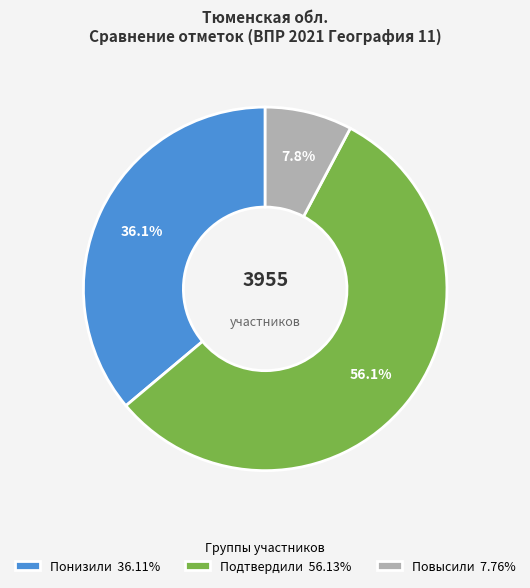

How many slices are in this pie chart?

3